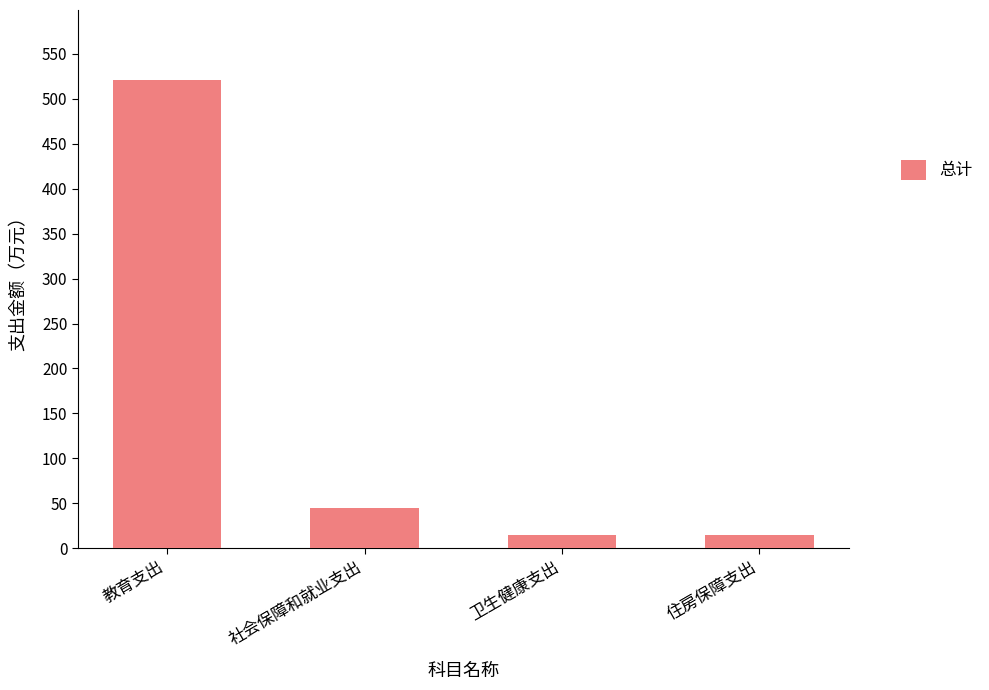

What is the smallest value displayed?

14.1